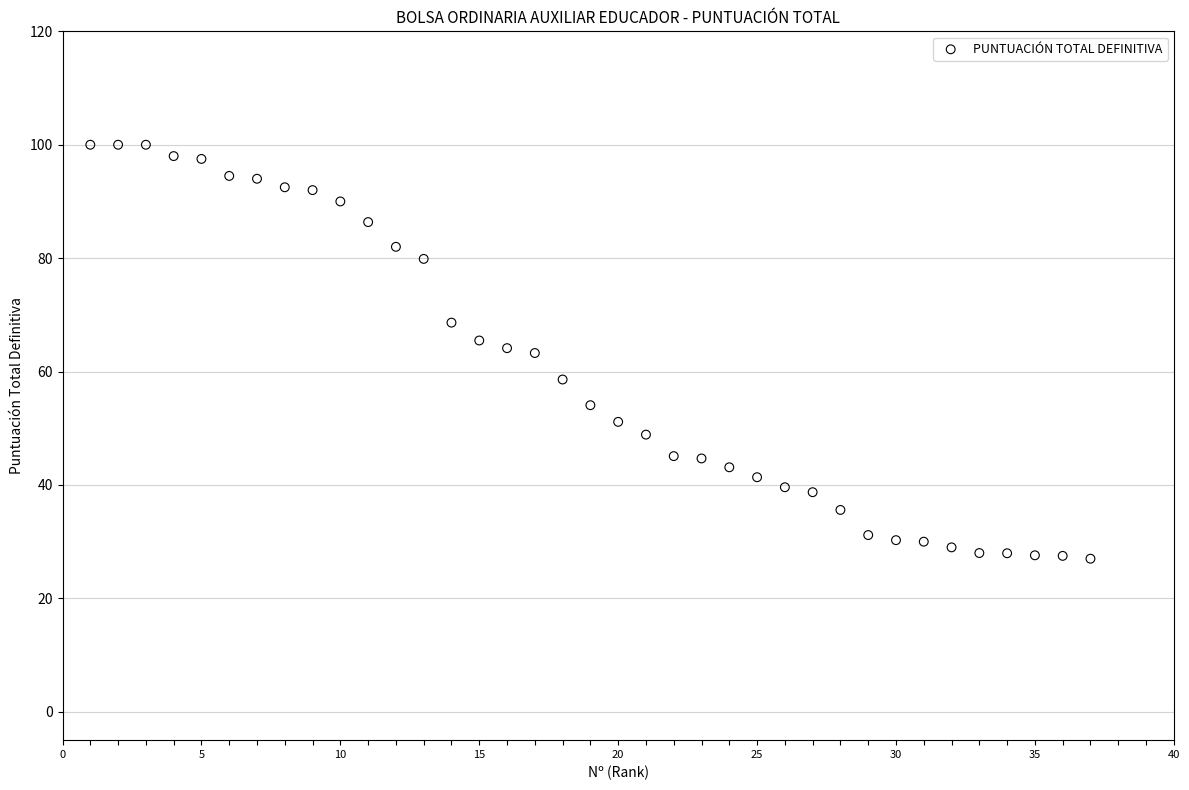

What is the range of X values (max minus min)?

36.0